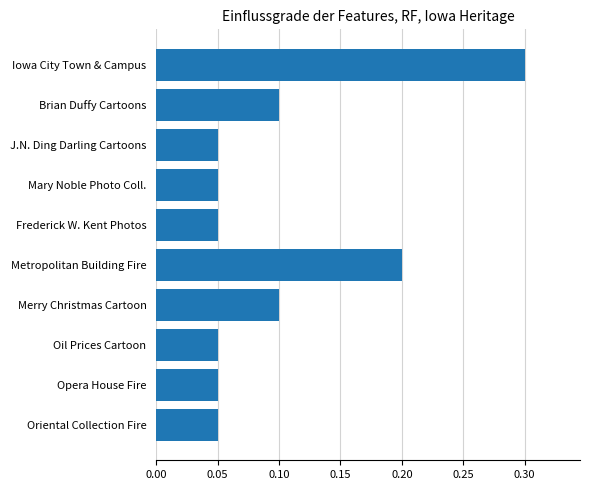

Count the values in the range 0 to 1.

10